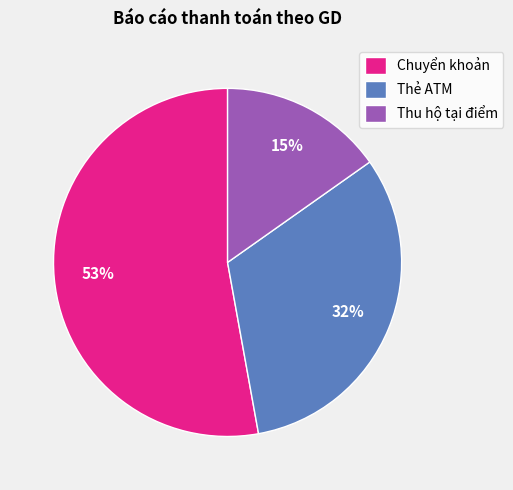

Which slice is the smallest?

Thu hộ tại điểm